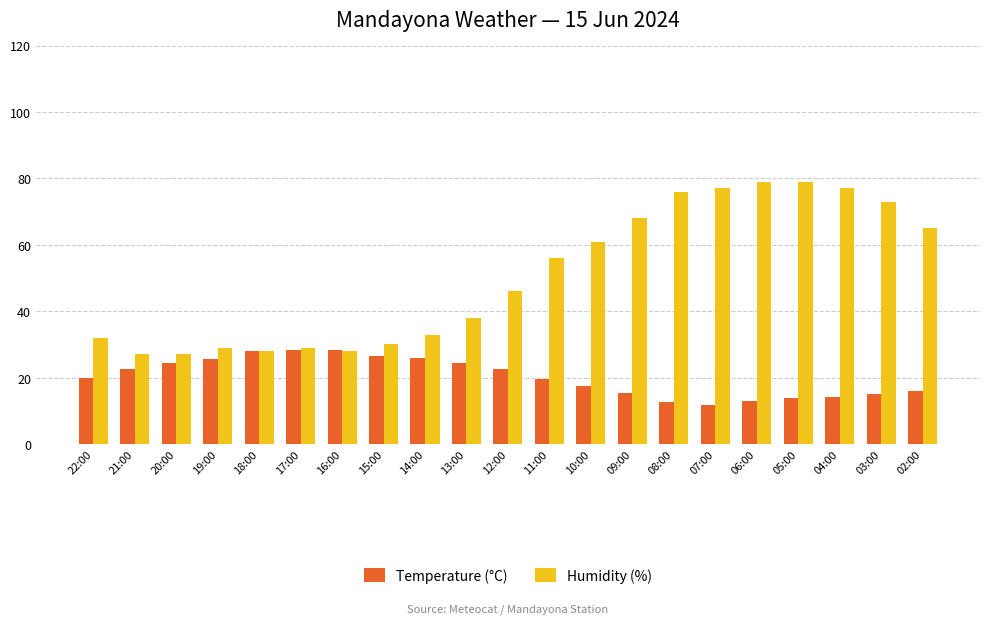

What is the label of the 17th bar from the right?

18:00